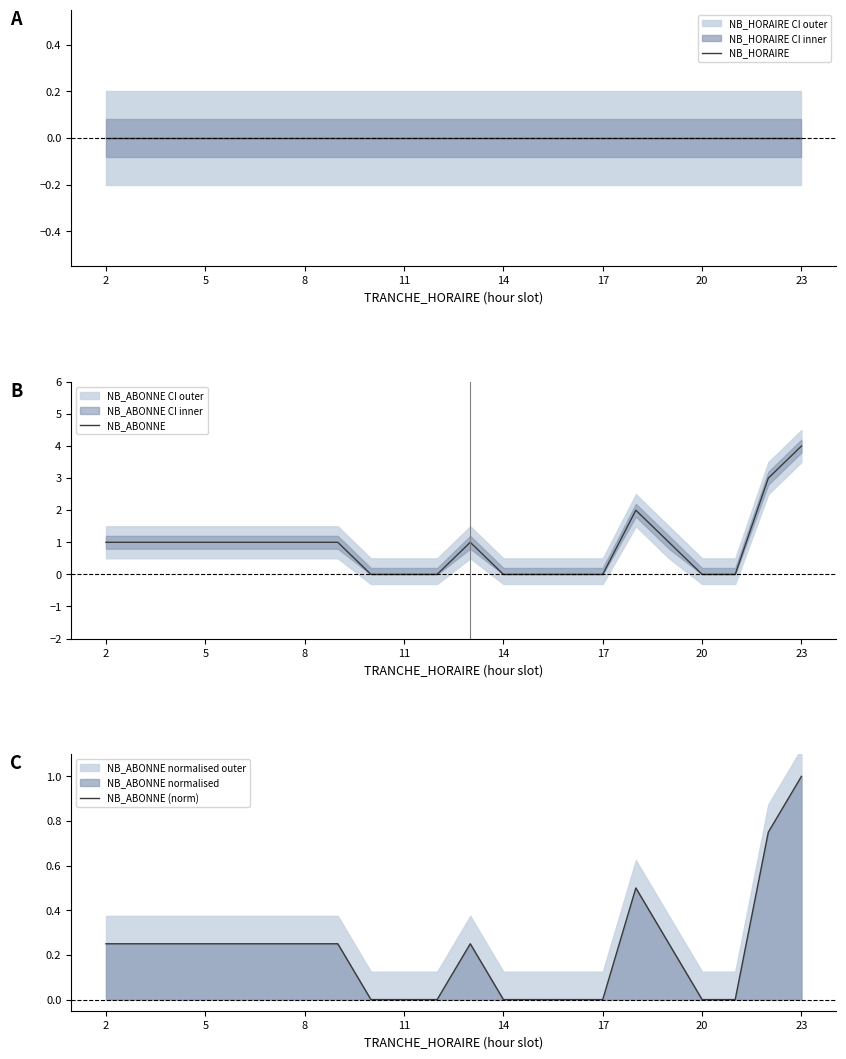

Is it true that NB_ABONNE equals 1 at 8?

True